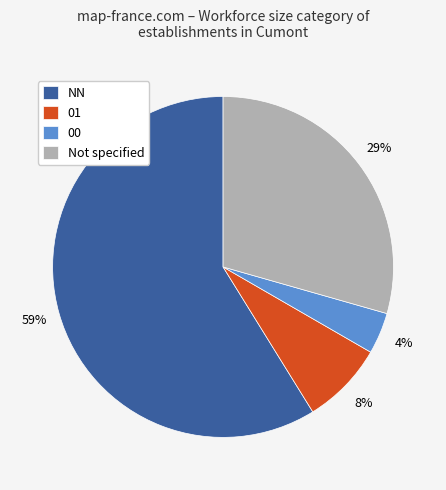

Count the number of slices in the pie.

4